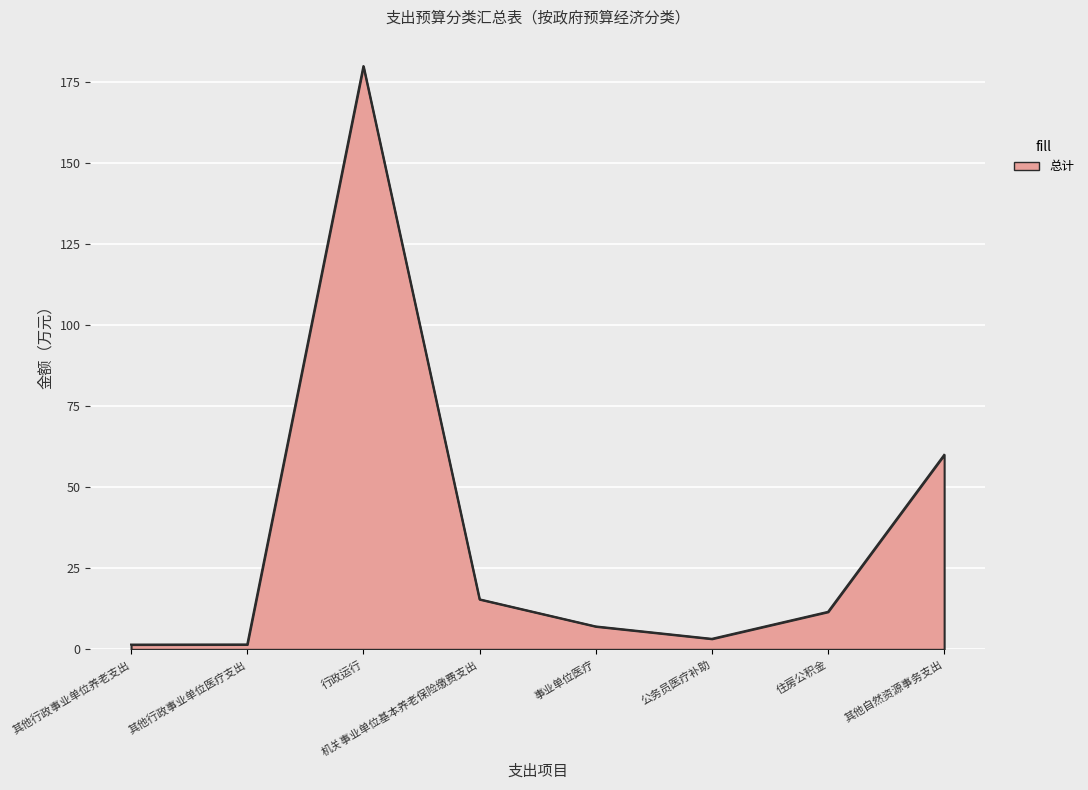

What is the average value?

35.0